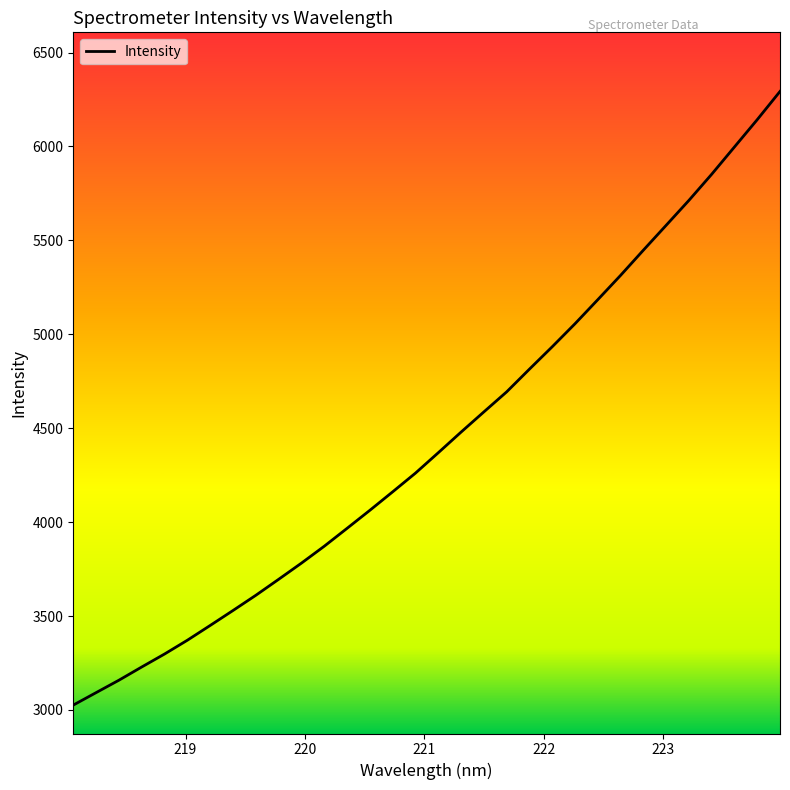

What is the maximum value shown in the chart?

6293.1